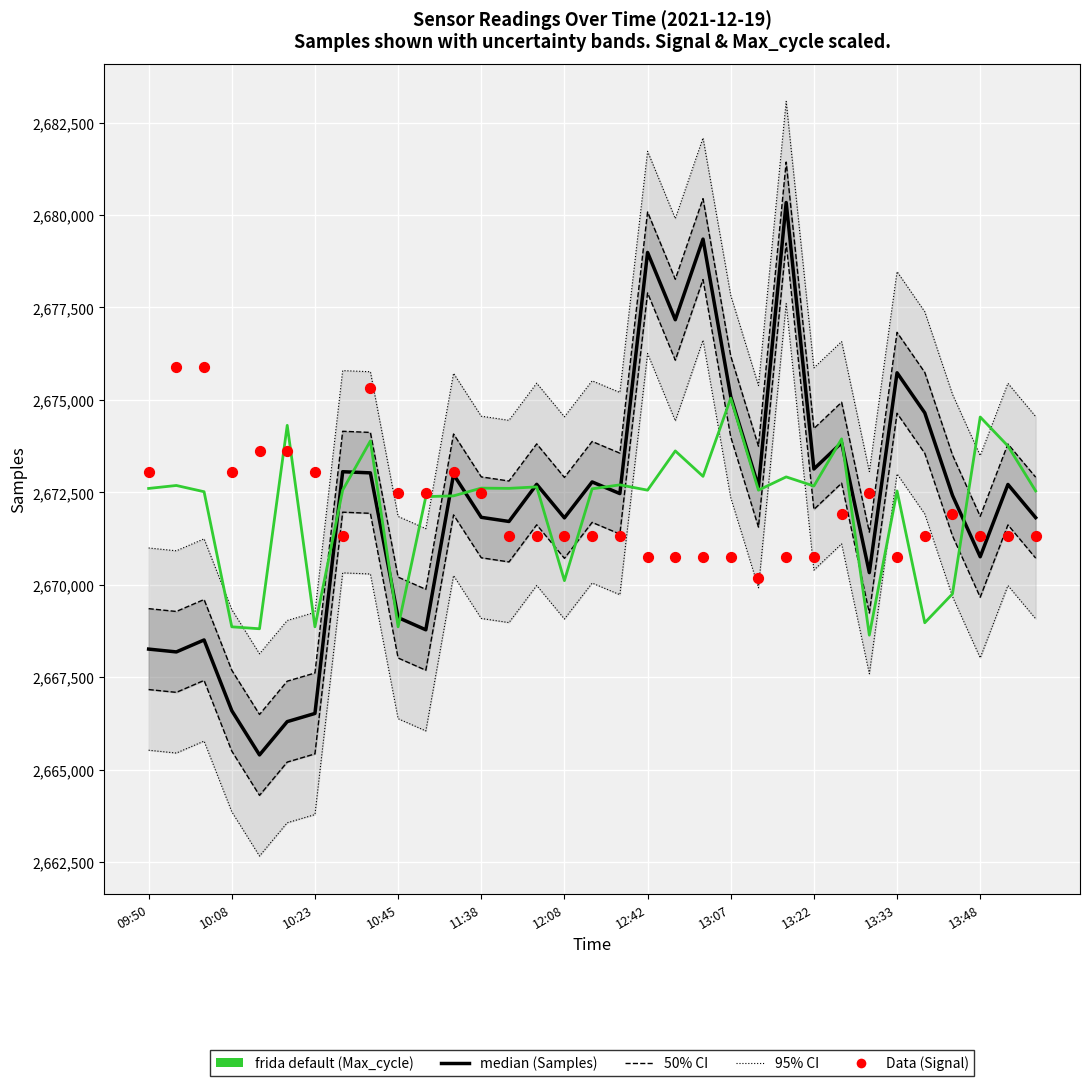

Which series has the largest total across all categories?

Samples (median)